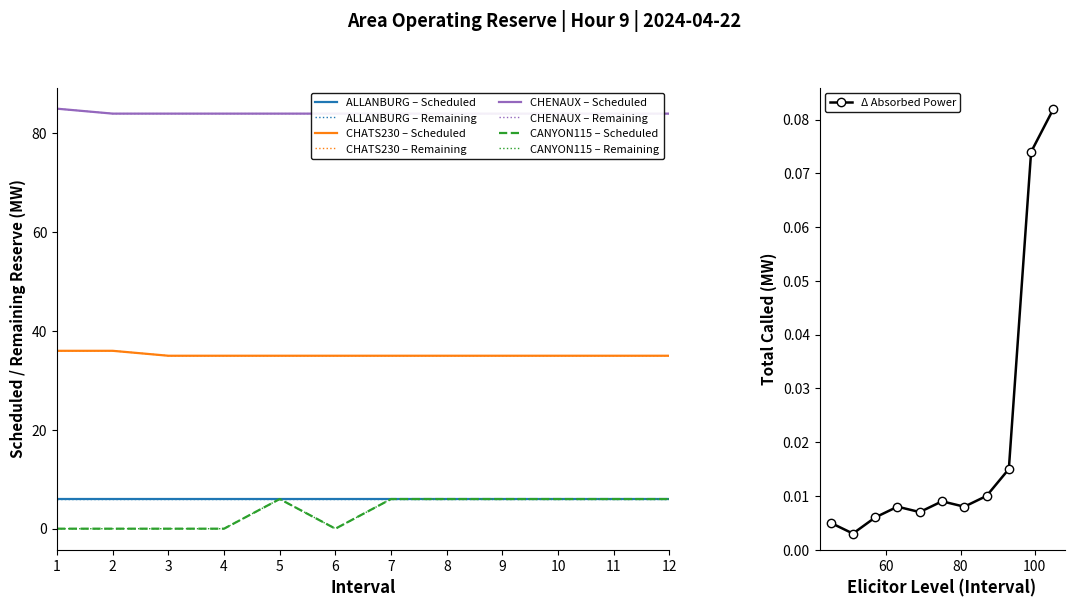

How many interior local peaks does the CANYON115 series have?

1